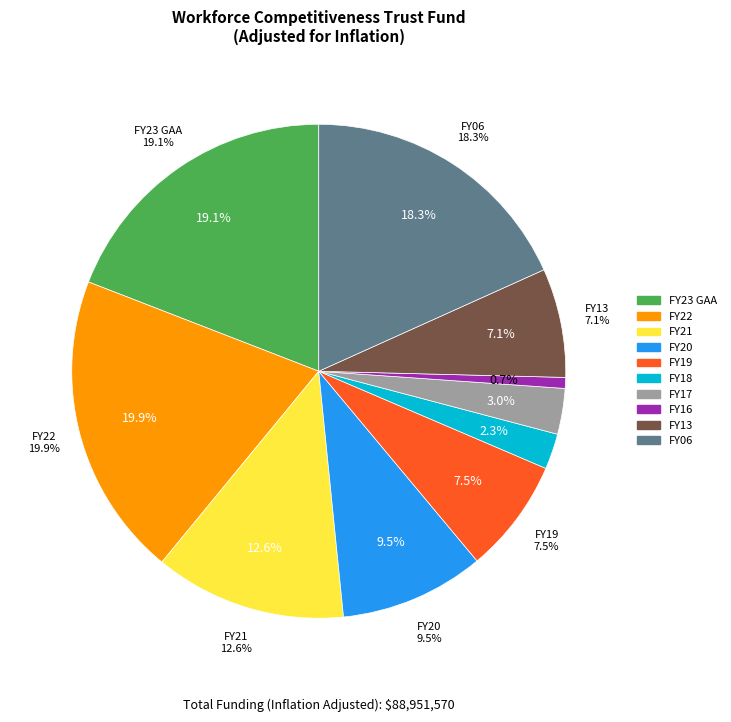

How many segments does this pie chart have?

10